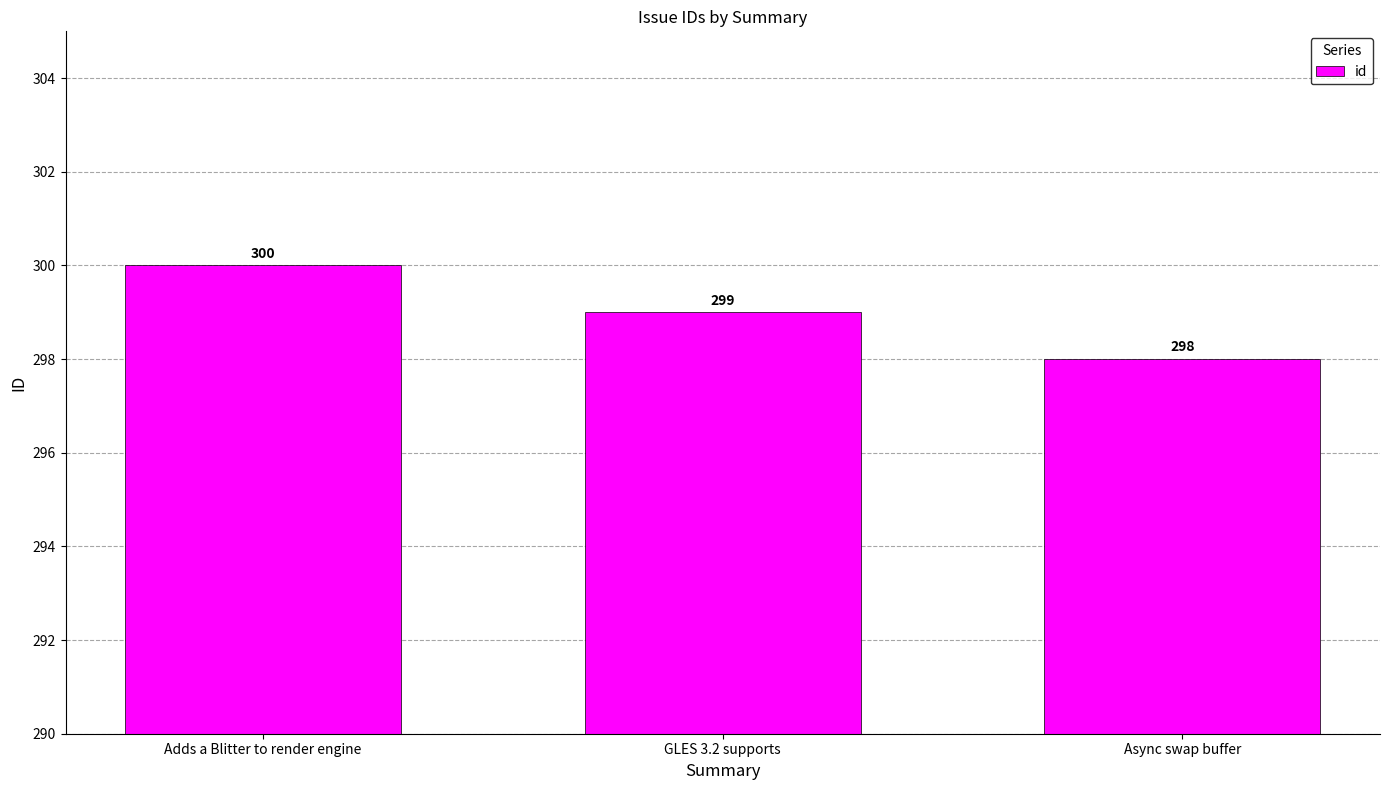

At which category does the chart reach its peak across all series?

Adds a Blitter to render engine